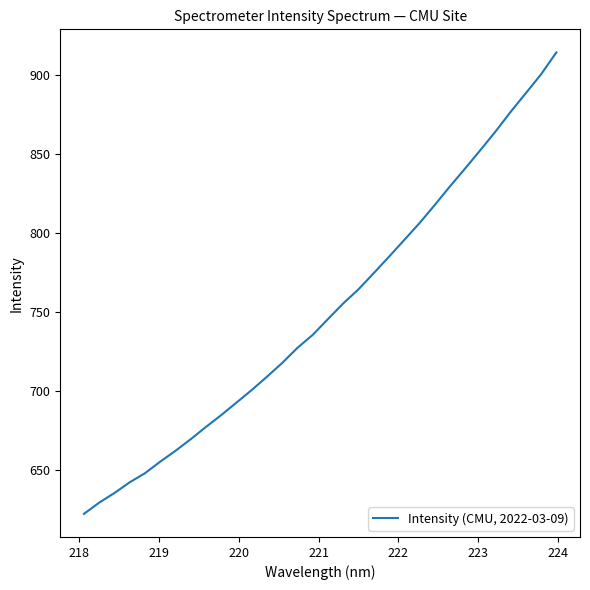

What is the difference between the maximum and minimum values?

292.2